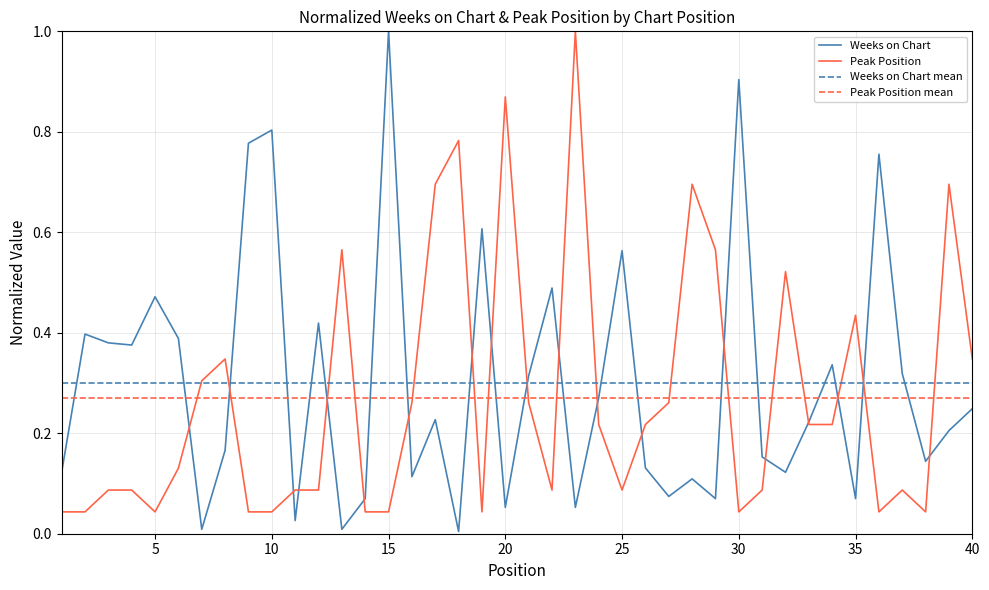

What is the value of the Peak Position point at the 32nd from the left?

0.5